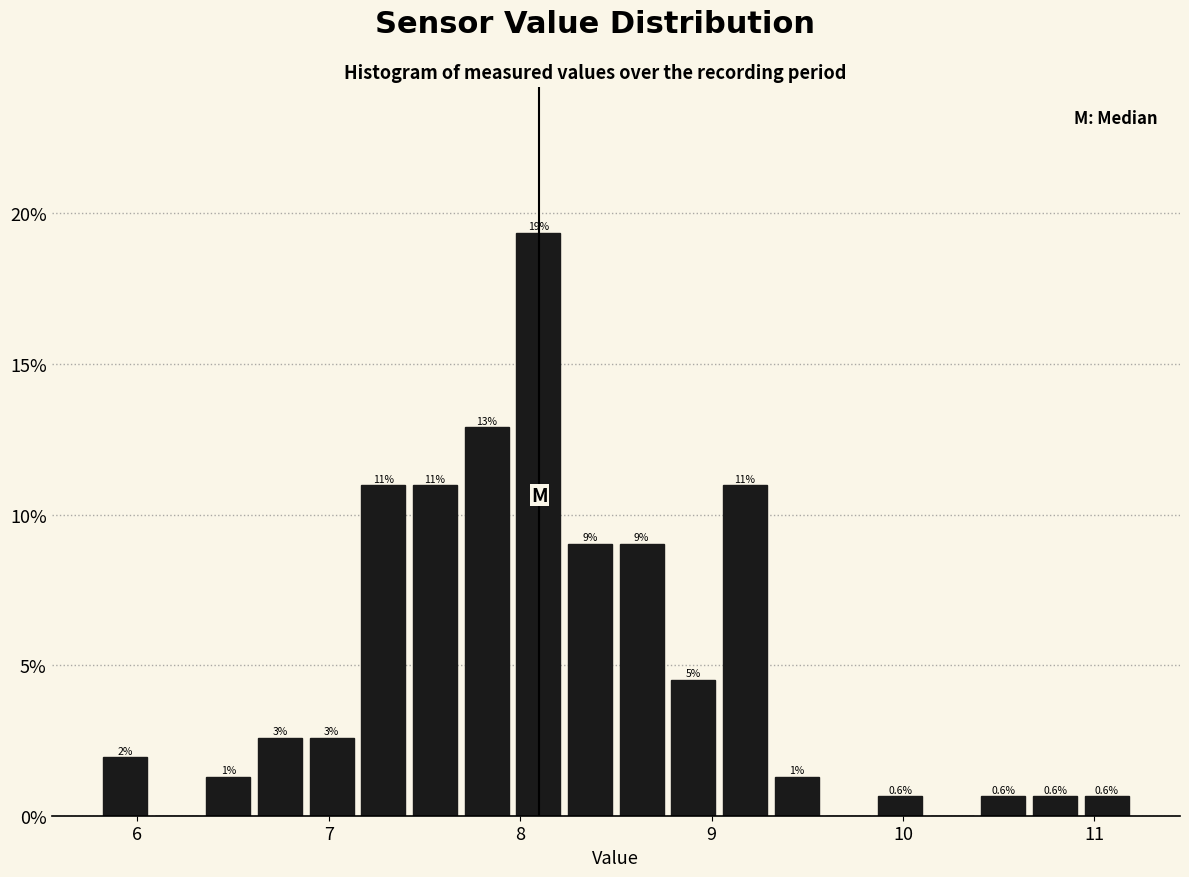

Around what value on the x-axis is the tallest bar? Give the approximate position of its centre, as read against the axis.

8.1